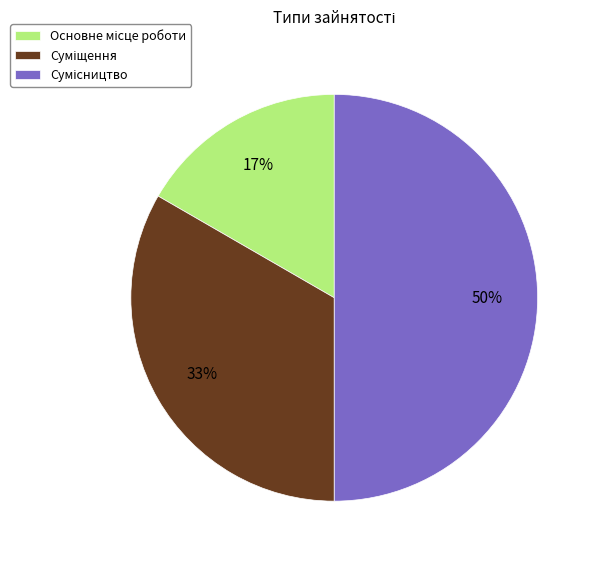

To the nearest percent, what is the difference between the largest and smallest slice percentages?

33%